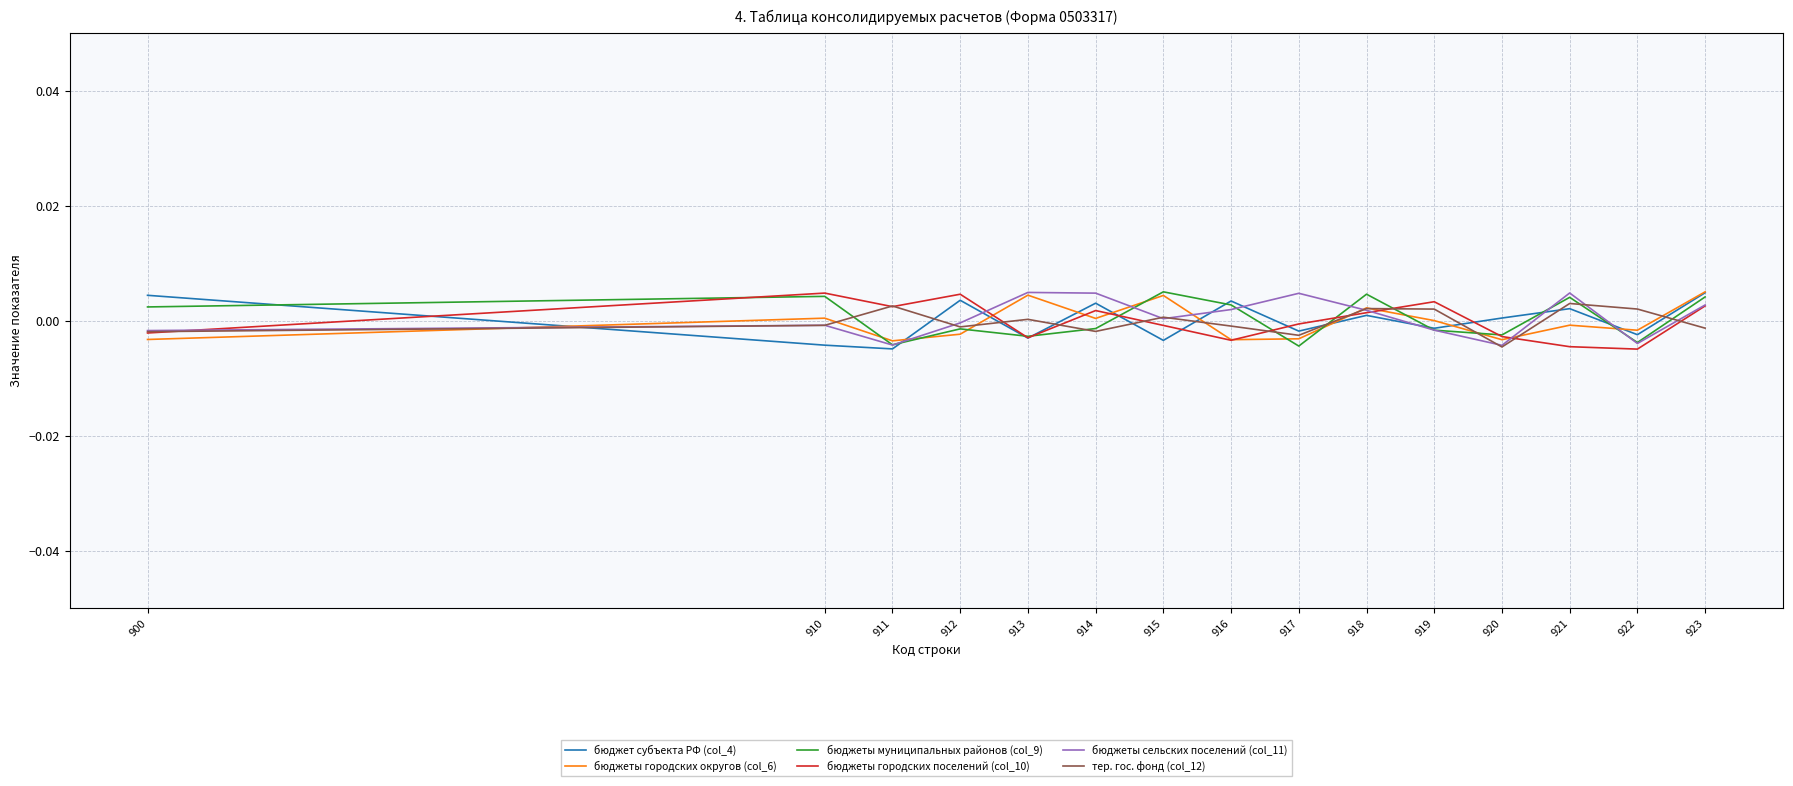

True or false: бюджеты городских округов (col_6) and бюджет субъекта РФ (col_4) intersect in this chart.

True